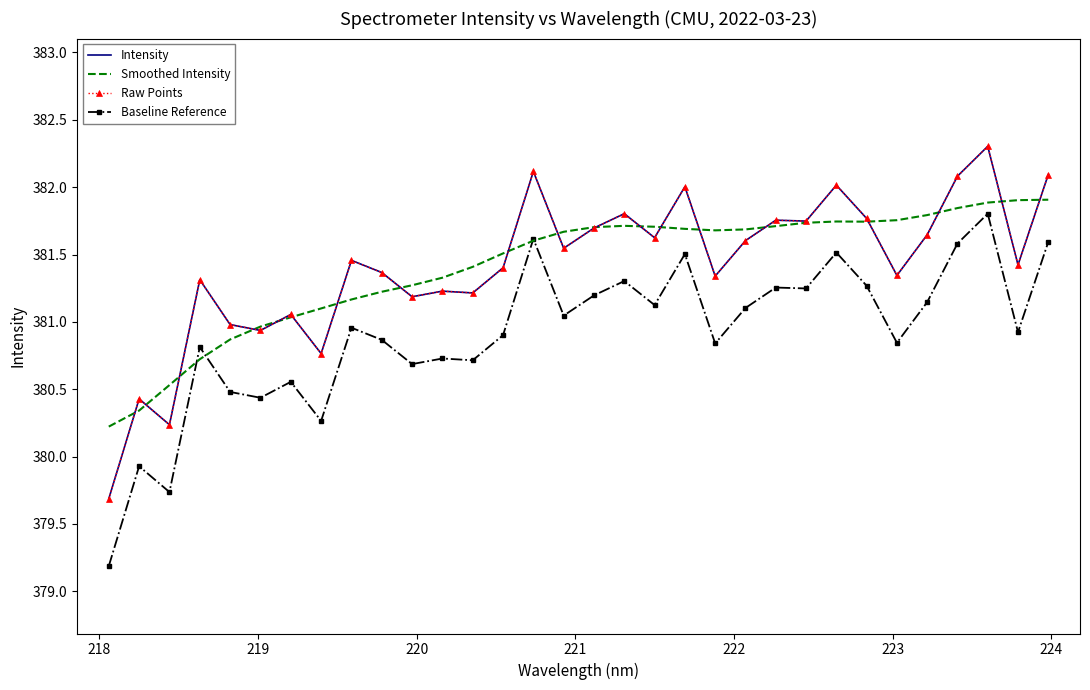

What is the value of the Raw Points point at the 1st from the left?

379.7